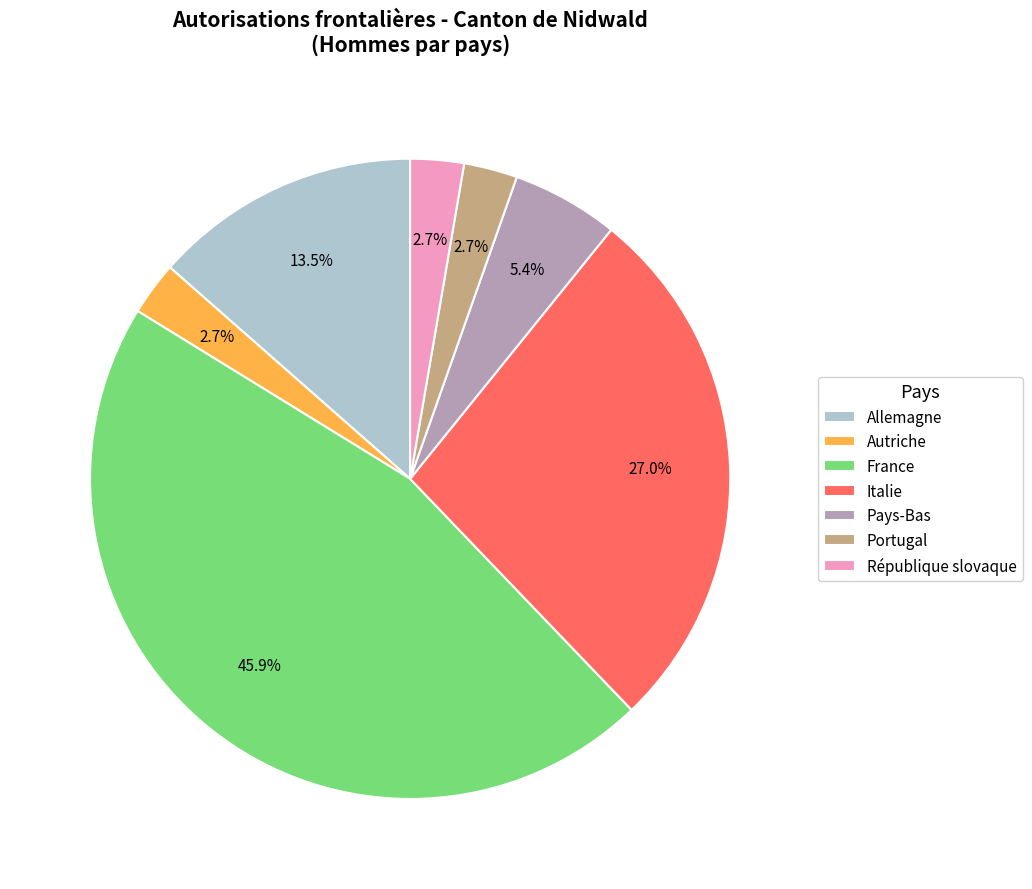

True or false: Italie accounts for 27% of the total.

True